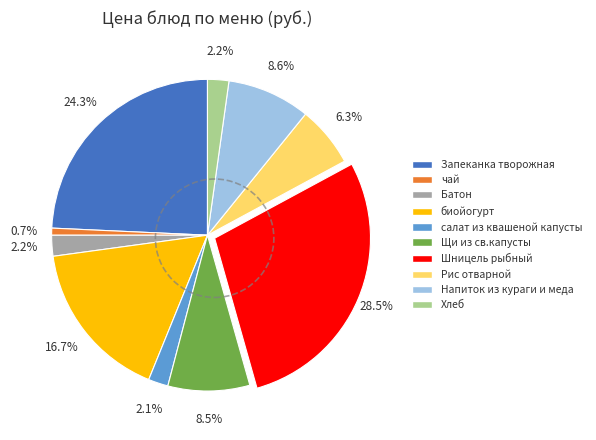

What percentage is the чай slice, to the nearest percent?

1%